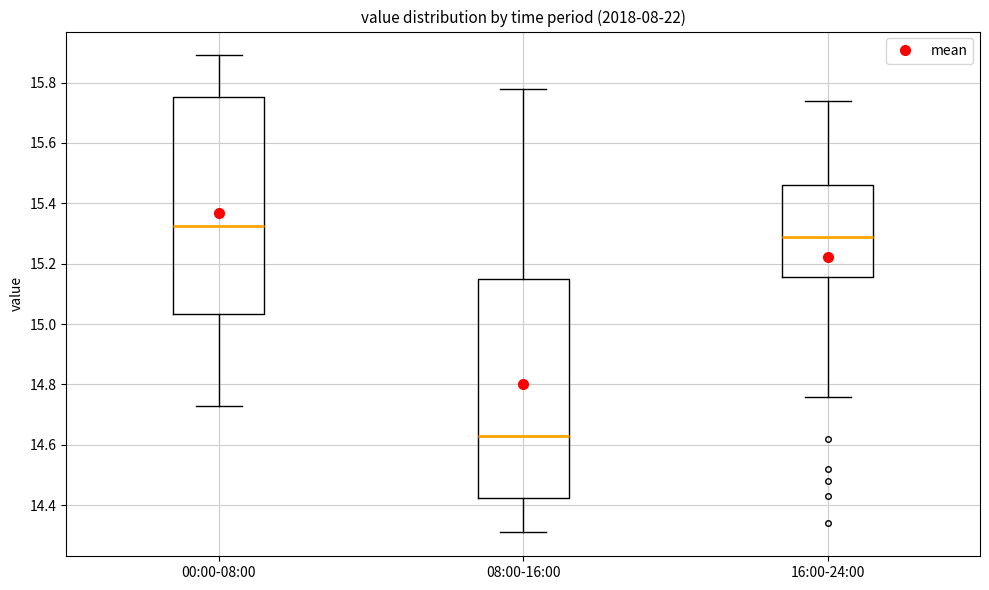

Reading left to right, transcribe this box plot: for each box, give where its median line is, the range the box spans, and where its two whiskers end, as read against the y-axis. The values are not printed on the chart, so give them approximately, as read against the axis.

00:00-08:00: median 15.32, box 15.04 to 15.76, whiskers 14.74 to 15.90
08:00-16:00: median 14.64, box 14.42 to 15.16, whiskers 14.32 to 15.78
16:00-24:00: median 15.30, box 15.16 to 15.46, whiskers 14.76 to 15.74